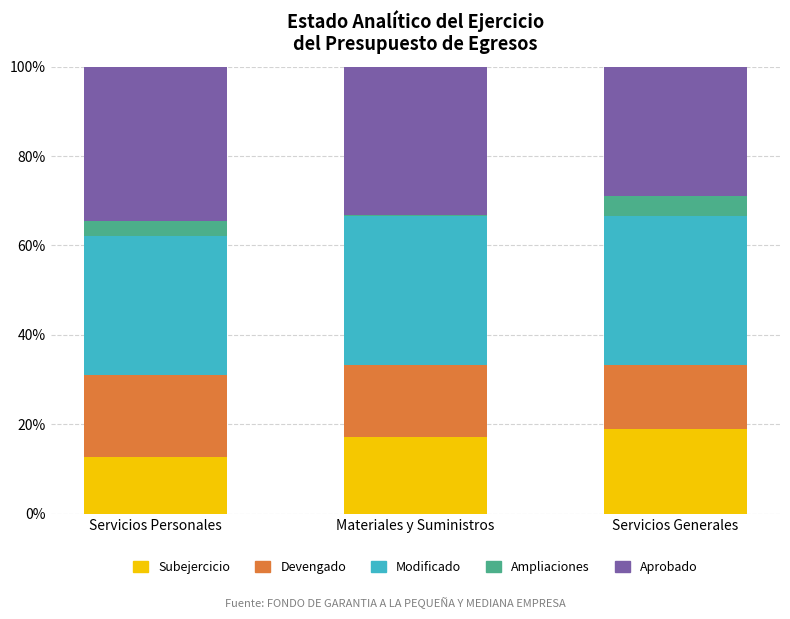

What is the total value across all series at Servicios Generales?

100.0